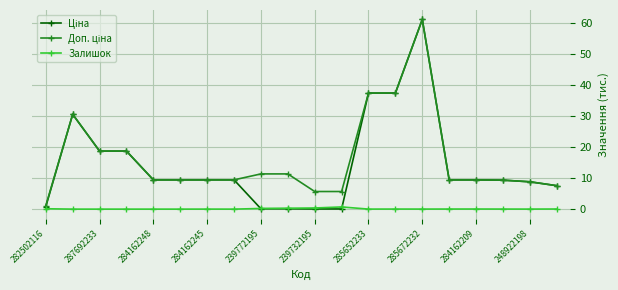

How many lines are shown in the chart?

3